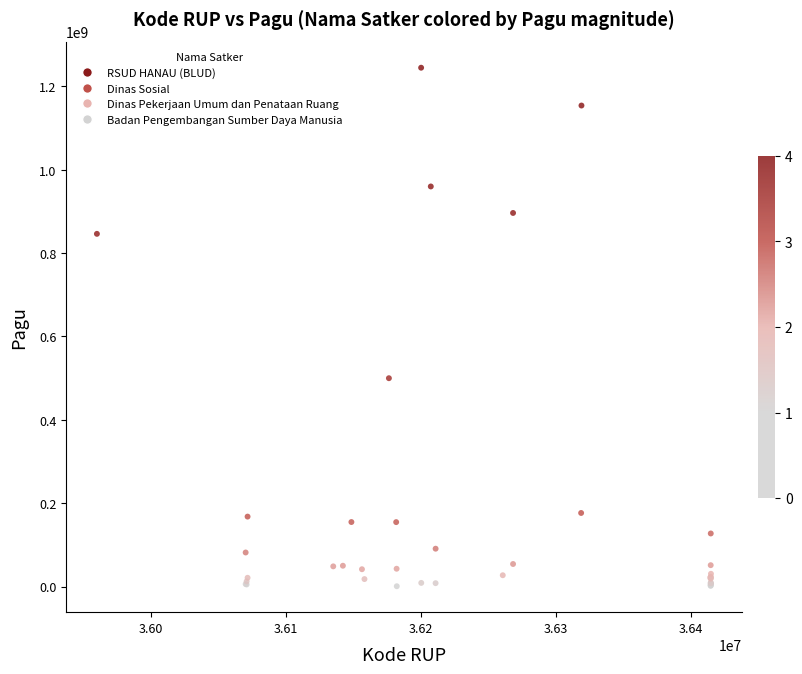

What Y value in the scatter plot is closest to 622840000?

499932000